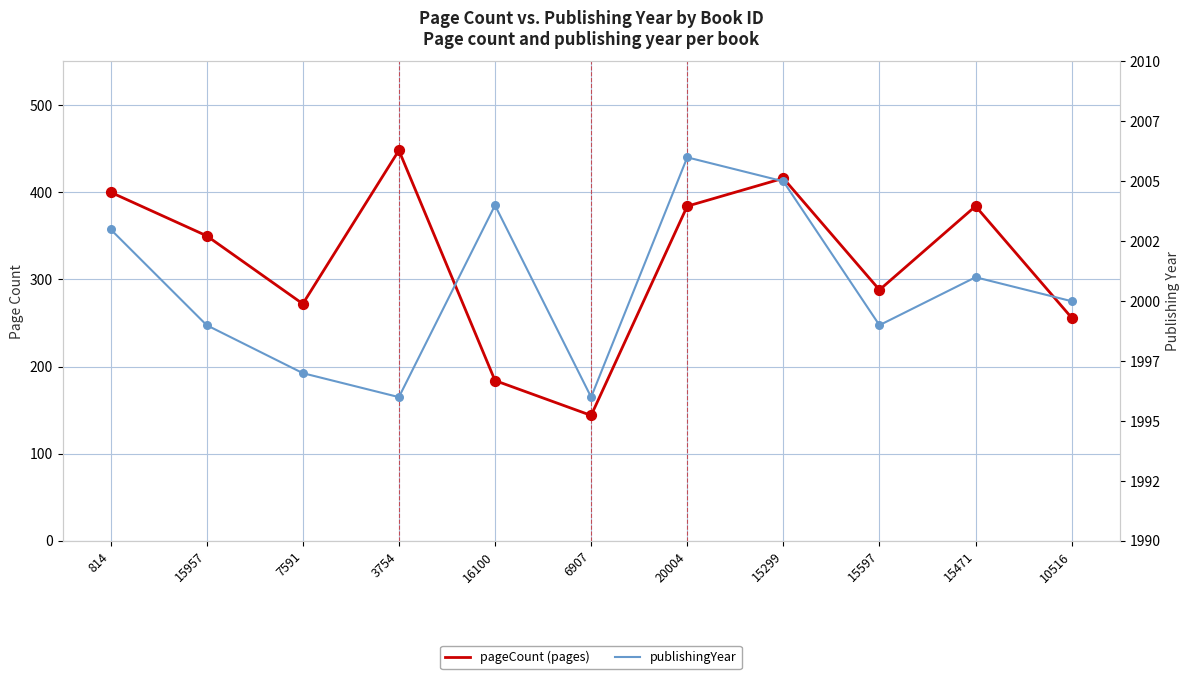

Which series has the largest total across all categories?

publishingYear